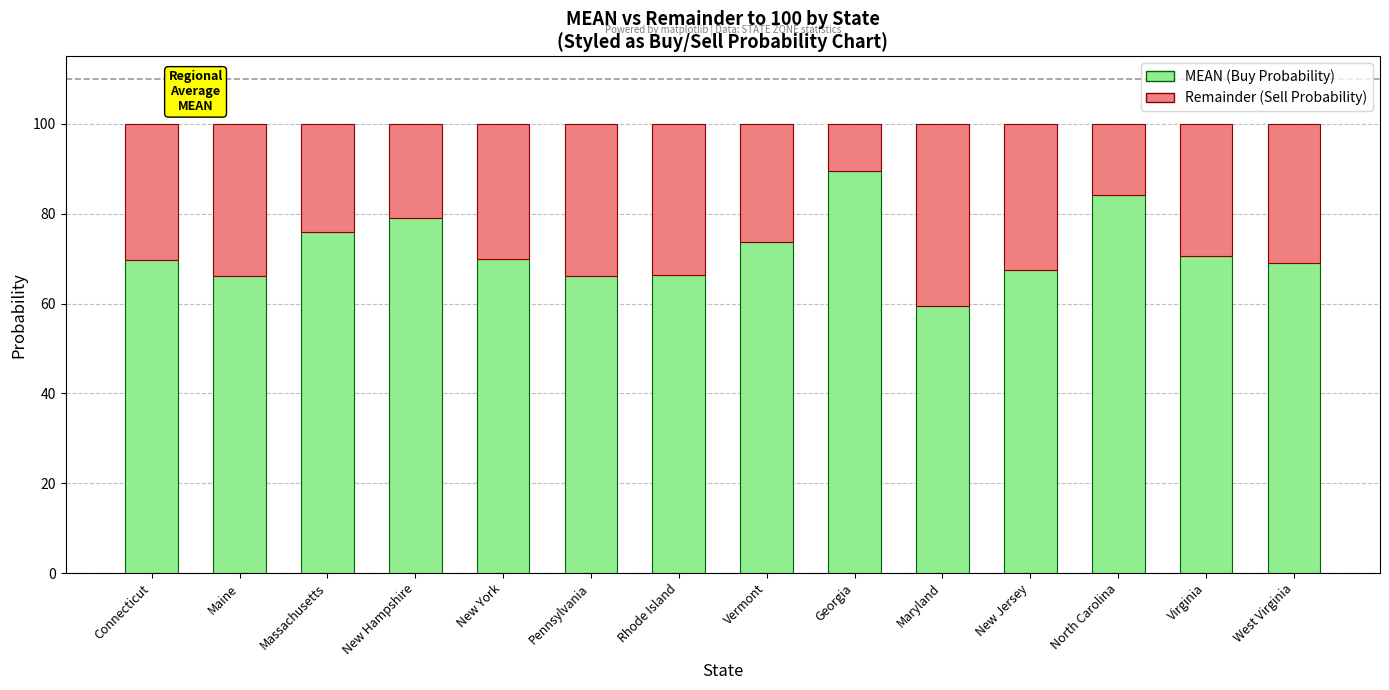

What is the total value across all series at Virginia?

100.0